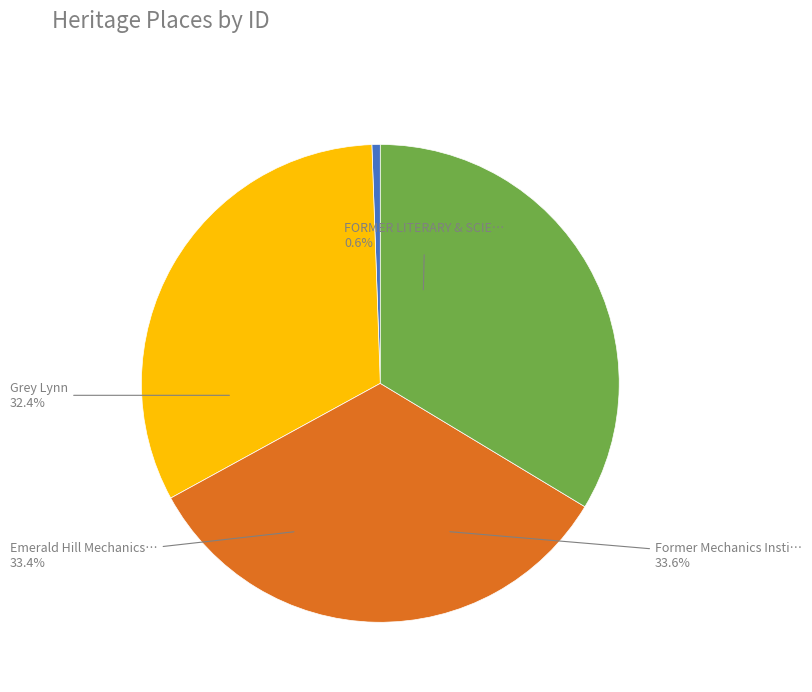

Is there any slice that represents more than half of the pie?

No